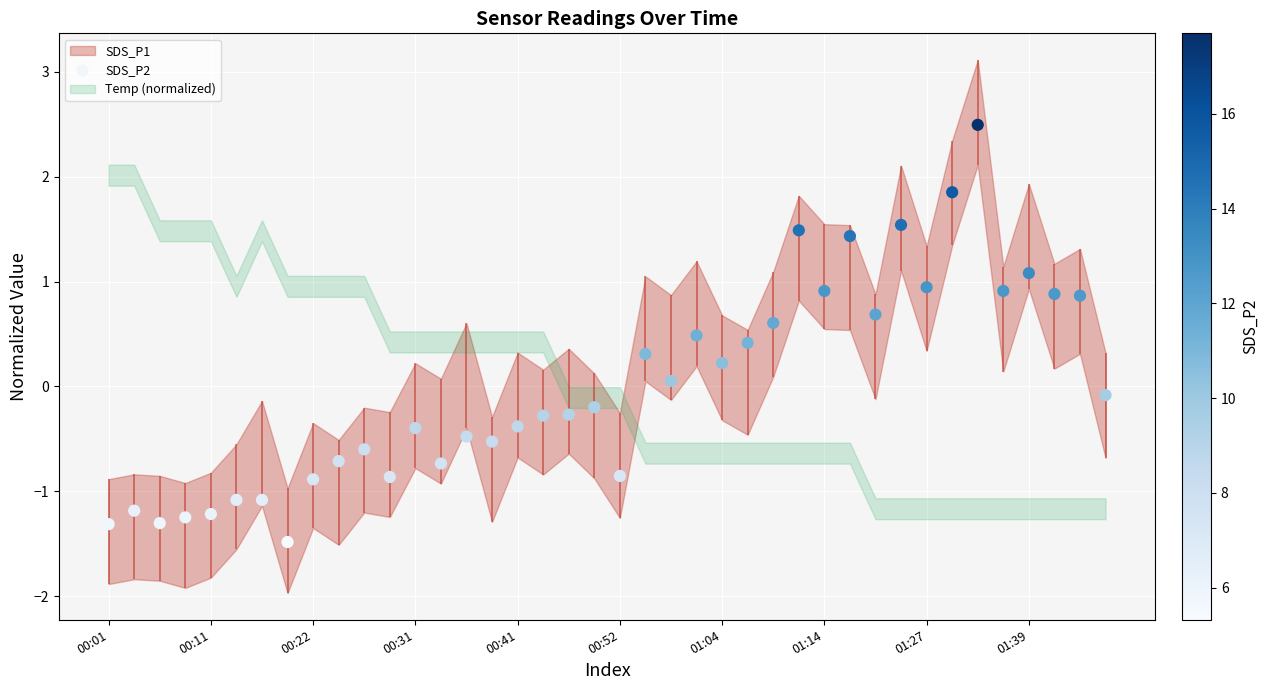

What is the change in value from 12 to 33?

+2.2